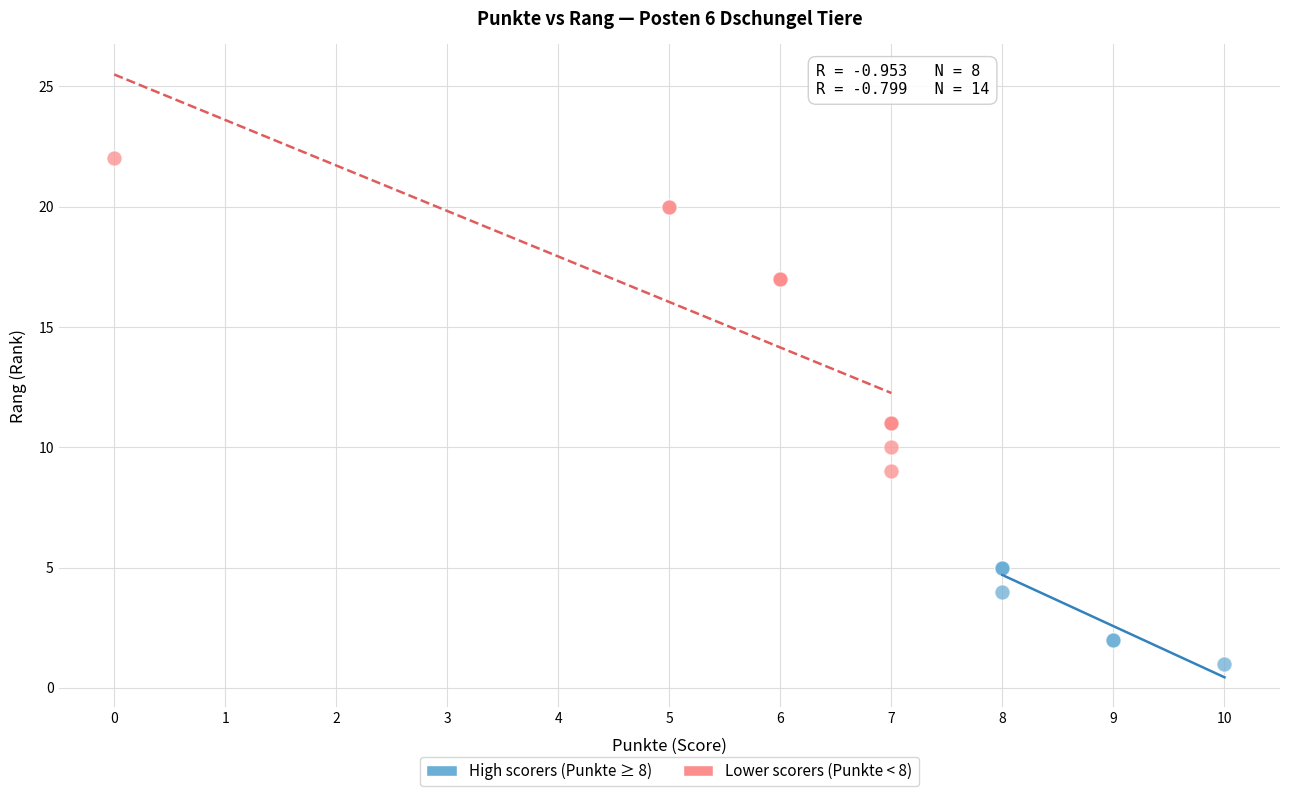

Which series contains the highest Y value?

Lower scorers (Punkte < 8)